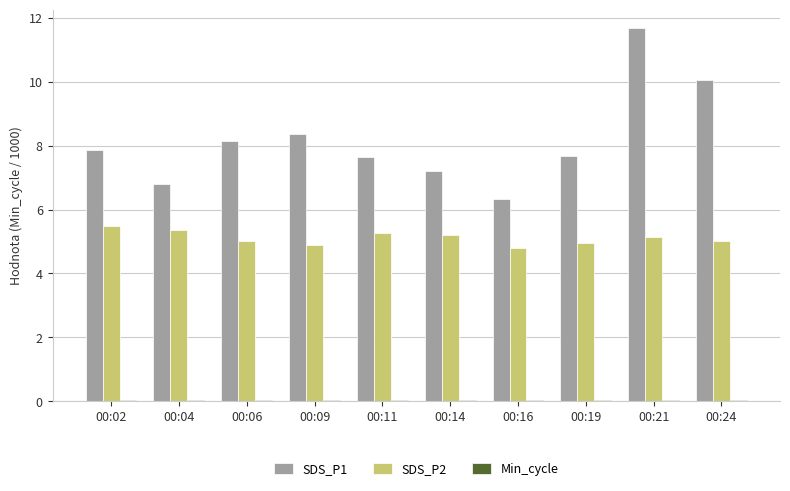

What is the greatest value displayed?

11.7